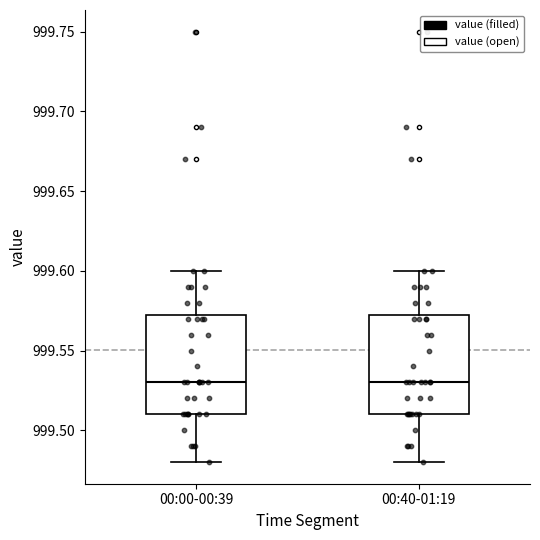

Reading left to right, read every box against the y-axis: the position of its median line, the range the box covers, and the ends of its whiskers. The values are not printed on the chart, so give them approximately, as read against the axis.

00:00-00:39: median 999.530, box 999.510 to 999.575, whiskers 999.480 to 999.600
00:40-01:19: median 999.530, box 999.510 to 999.575, whiskers 999.480 to 999.600